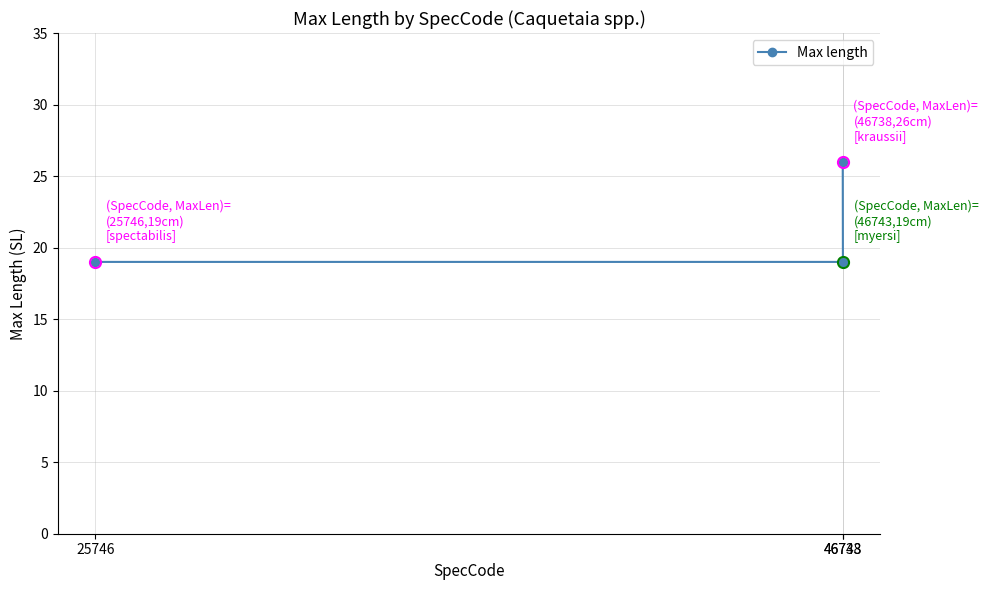

Is it true that the value at 46738 is 11?

False